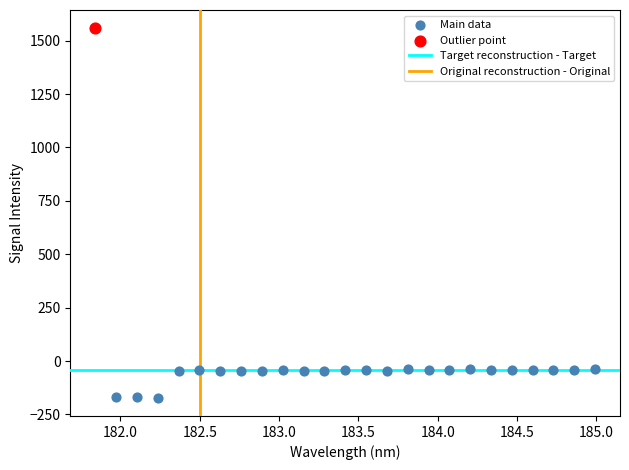

Which series contains the highest Y value?

Outlier point